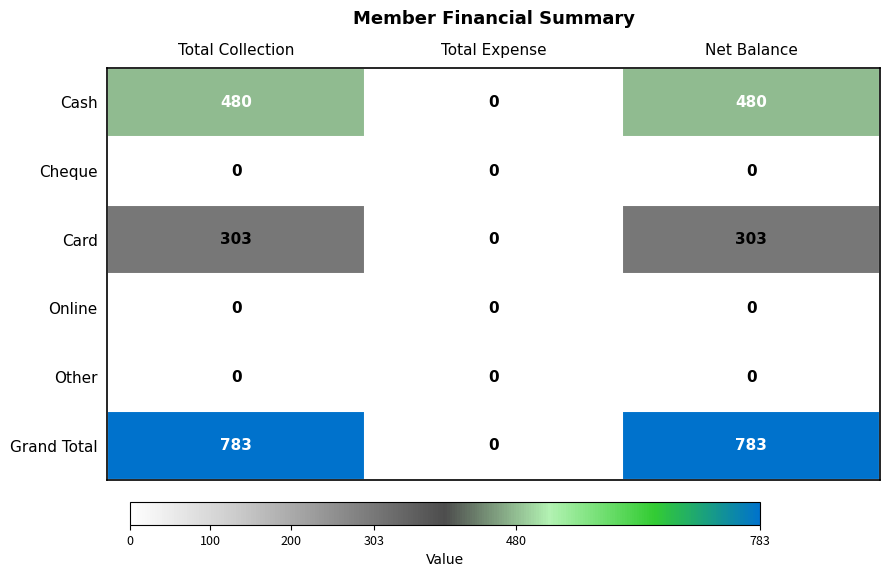

Which series changed the most between Total Collection and Total Expense?

Grand Total